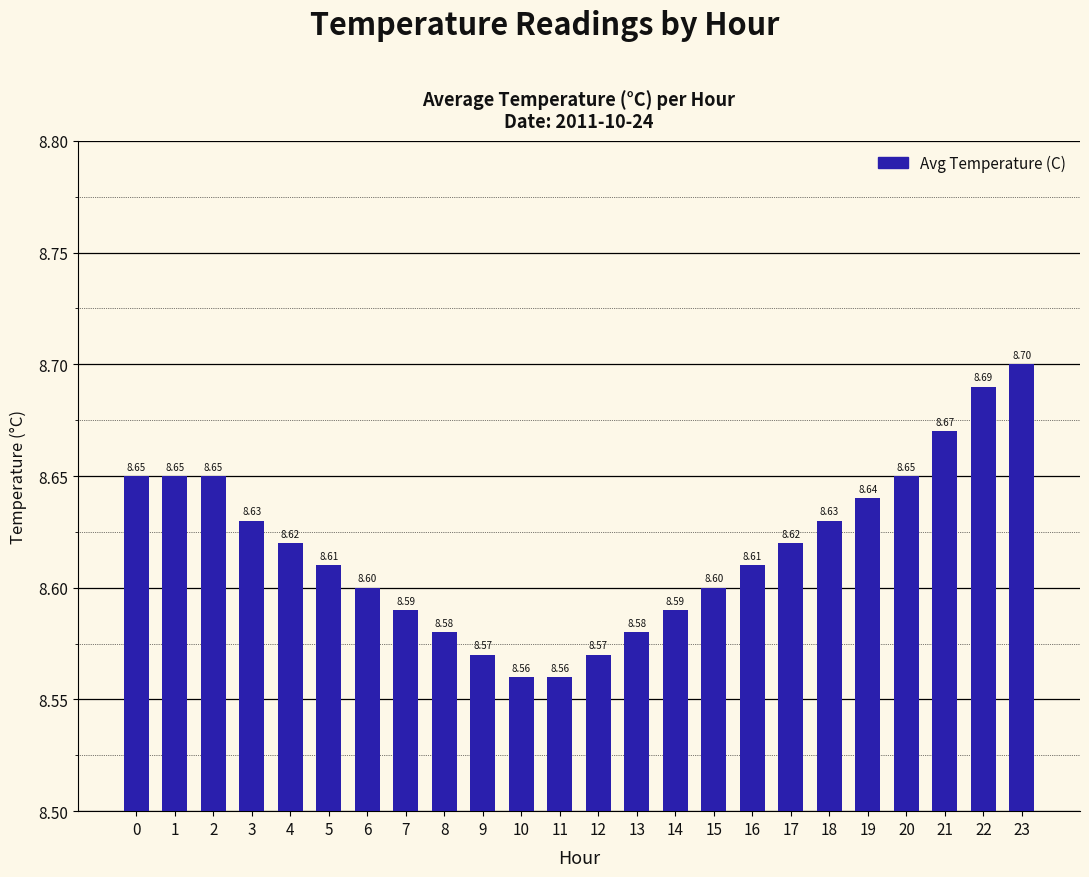

What is the difference between the second highest and second lowest values?

0.1